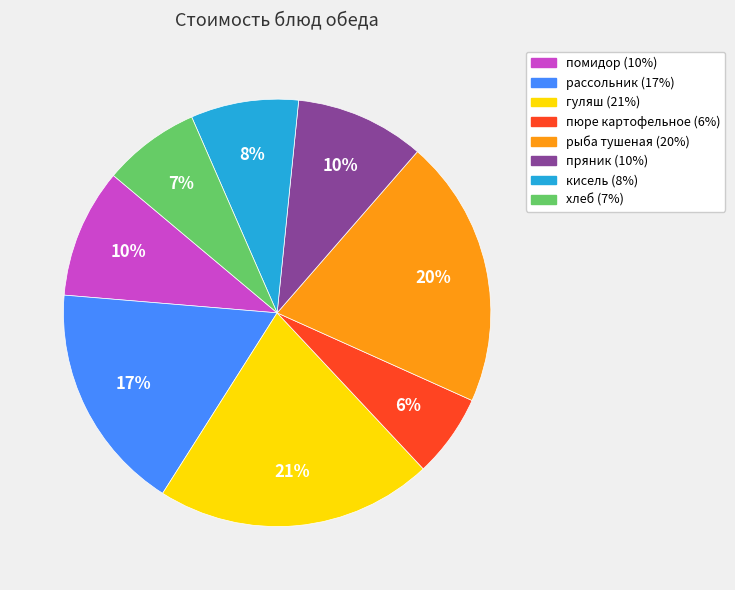

Which category has the smallest portion of the pie?

пюре картофельное